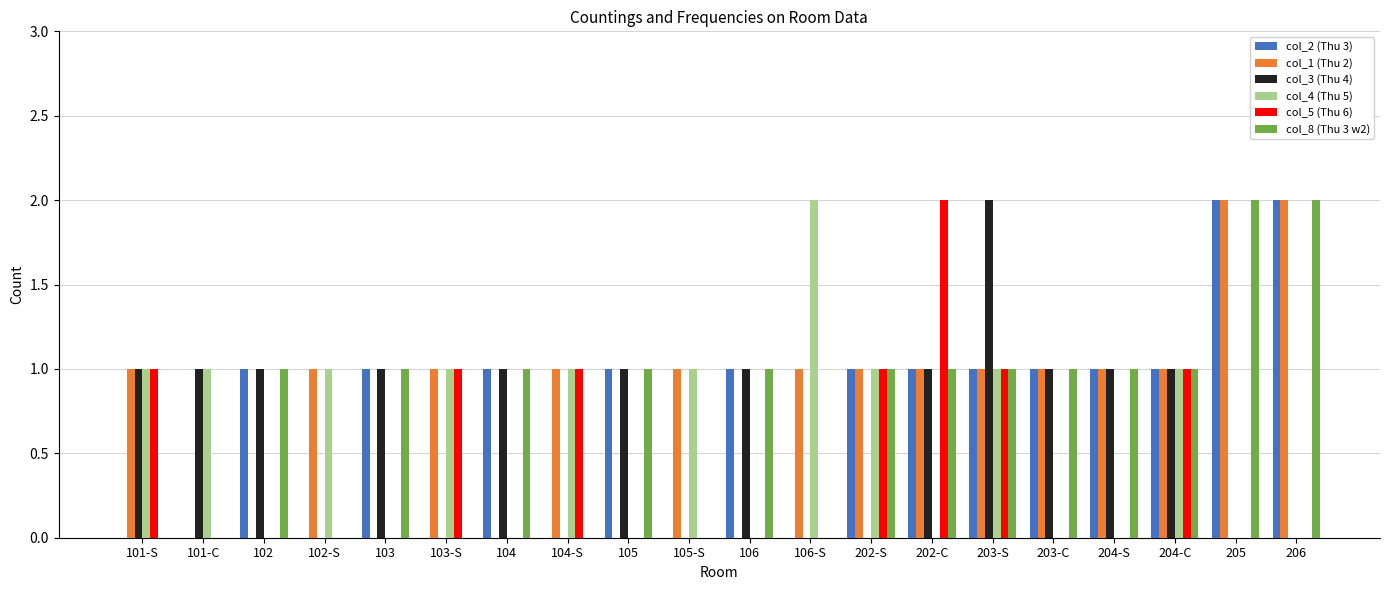

Reading left to right, extract all data points from this chart.

col_2 (Thu 3): 101-S=0	101-C=0	102=1	102-S=0	103=1	103-S=0	104=1	104-S=0	105=1	105-S=0	106=1	106-S=0	202-S=1	202-C=1	203-S=1	203-C=1	204-S=1	204-C=1	205=2	206=2
col_1 (Thu 2): 101-S=1	101-C=0	102=0	102-S=1	103=0	103-S=1	104=0	104-S=1	105=0	105-S=1	106=0	106-S=1	202-S=1	202-C=1	203-S=1	203-C=1	204-S=1	204-C=1	205=2	206=2
col_3 (Thu 4): 101-S=1	101-C=1	102=1	102-S=0	103=1	103-S=0	104=1	104-S=0	105=1	105-S=0	106=1	106-S=0	202-S=0	202-C=1	203-S=2	203-C=1	204-S=1	204-C=1	205=0	206=0
col_4 (Thu 5): 101-S=1	101-C=1	102=0	102-S=1	103=0	103-S=1	104=0	104-S=1	105=0	105-S=1	106=0	106-S=2	202-S=1	202-C=0	203-S=1	203-C=0	204-S=0	204-C=1	205=0	206=0
col_5 (Thu 6): 101-S=1	101-C=0	102=0	102-S=0	103=0	103-S=1	104=0	104-S=1	105=0	105-S=0	106=0	106-S=0	202-S=1	202-C=2	203-S=1	203-C=0	204-S=0	204-C=1	205=0	206=0
col_8 (Thu 3 w2): 101-S=0	101-C=0	102=1	102-S=0	103=1	103-S=0	104=1	104-S=0	105=1	105-S=0	106=1	106-S=0	202-S=1	202-C=1	203-S=1	203-C=1	204-S=1	204-C=1	205=2	206=2